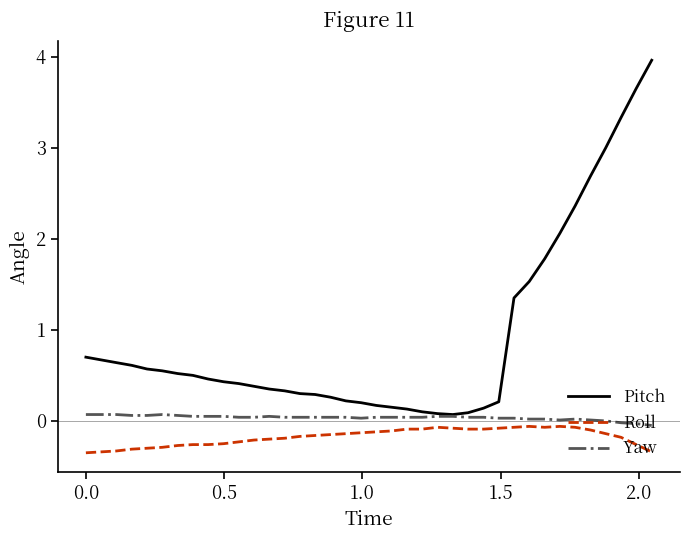

Which series has the largest total across all categories?

Pitch